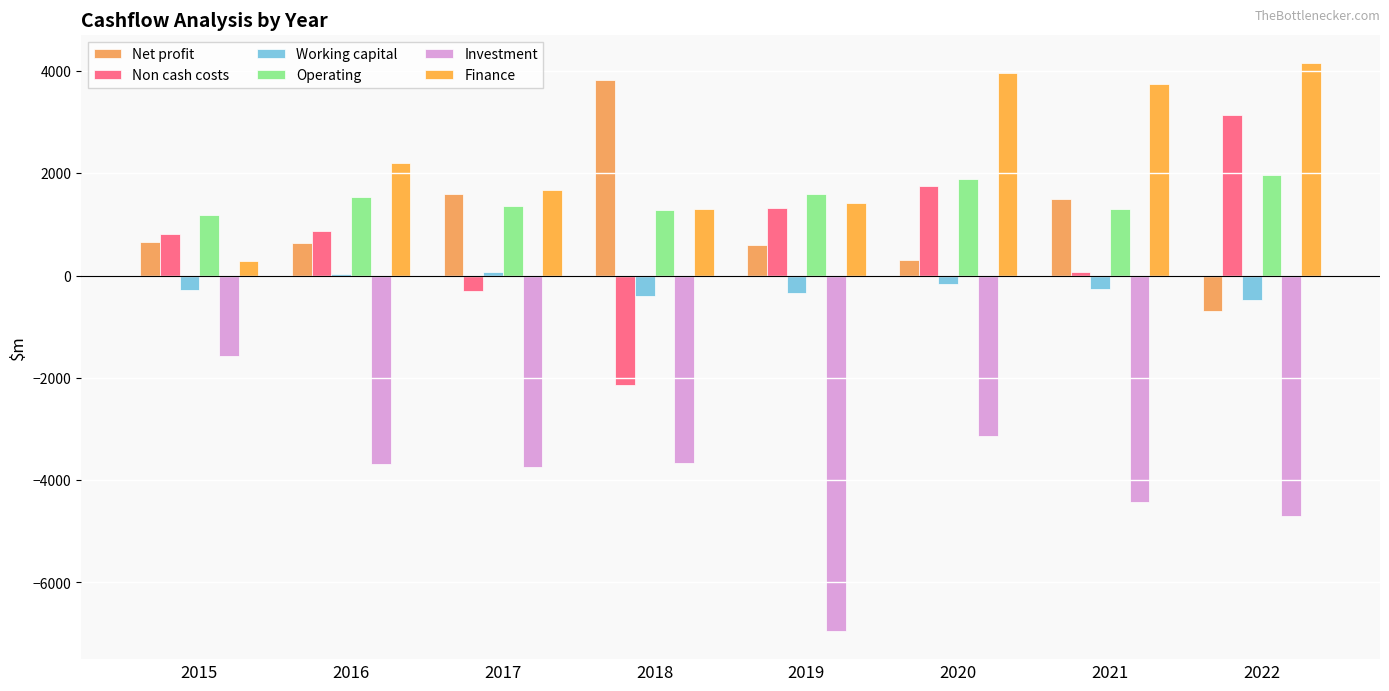

How many data points does each series have?

8